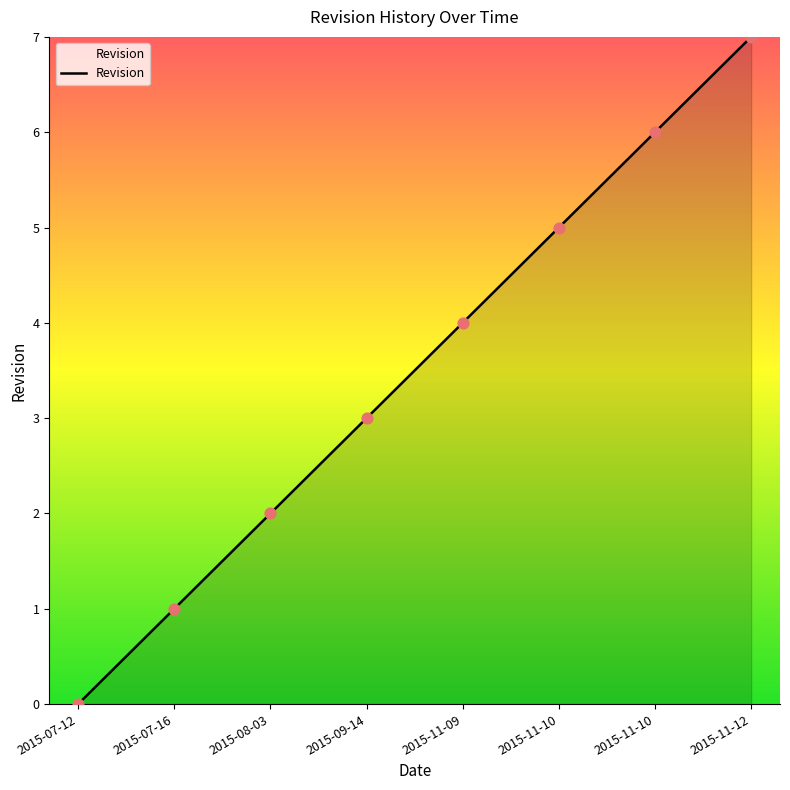

Between 2015-11-09 and 2015-09-14, which is larger?

2015-11-09